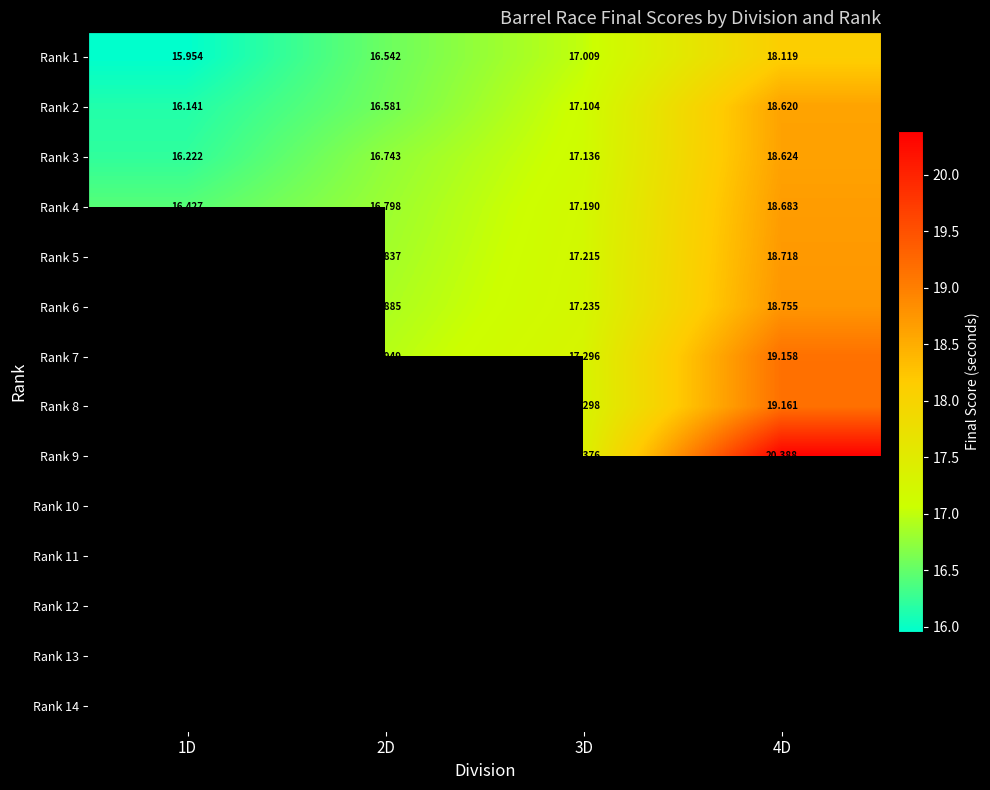

Between 3D and 2D, which is larger?

3D